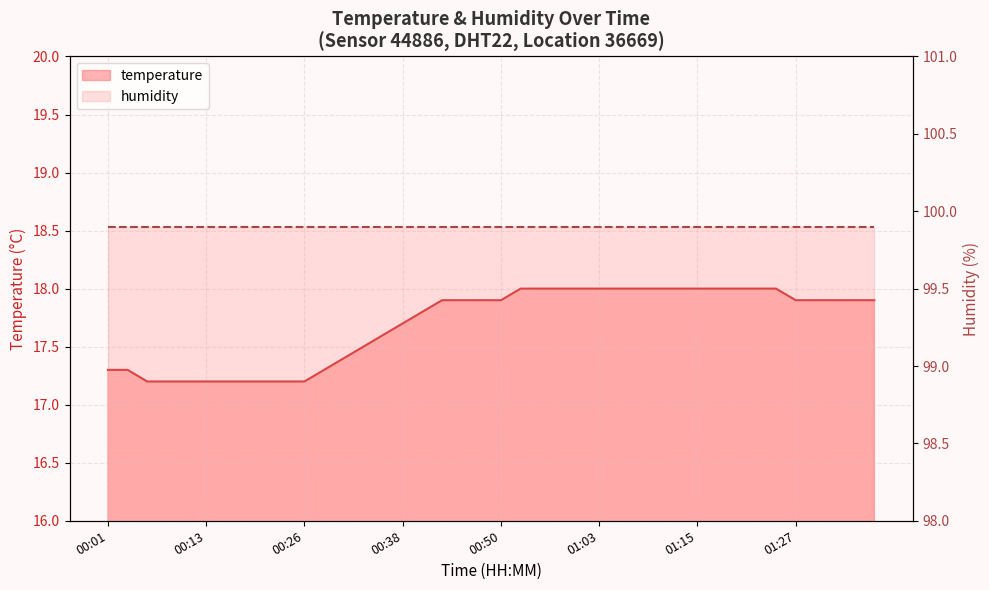

Rank the categories by value from highest to lowest.

00:53, 00:55, 00:58, 01:00, 01:03, 01:05, 01:07, 01:10, 01:12, 01:15, 01:17, 01:20, 01:22, 01:25, 00:43, 00:45, 00:48, 00:50, 01:27, 01:30, 01:32, 01:35, 01:37, 00:40, 00:38, 00:35, 00:33, 00:30, 00:01, 00:03, 00:28, 00:06, 00:08, 00:11, 00:13, 00:16, 00:18, 00:21, 00:23, 00:26